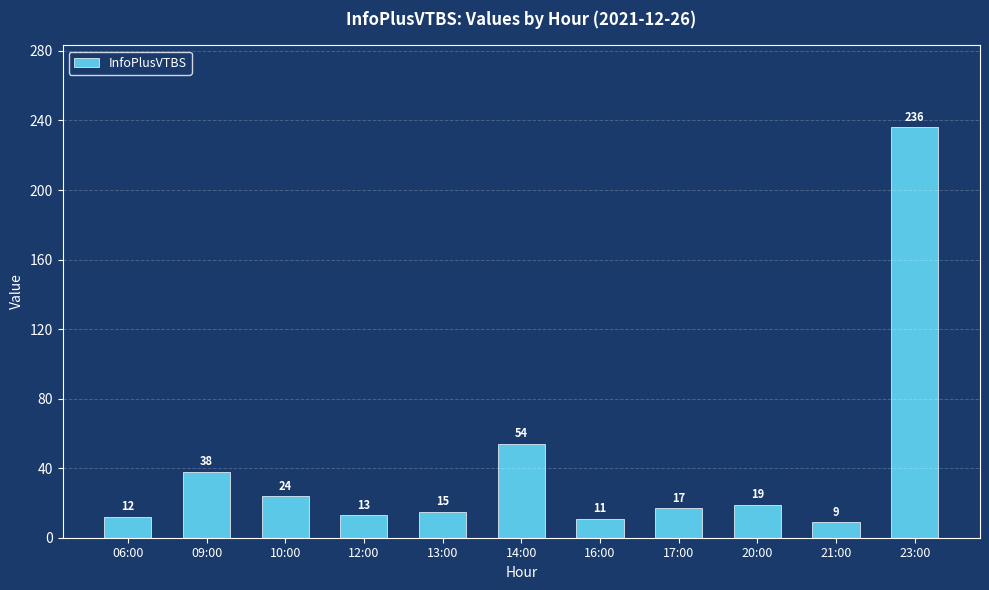

List the labels in order of value, largest first.

23:00, 14:00, 09:00, 10:00, 20:00, 17:00, 13:00, 12:00, 06:00, 16:00, 21:00